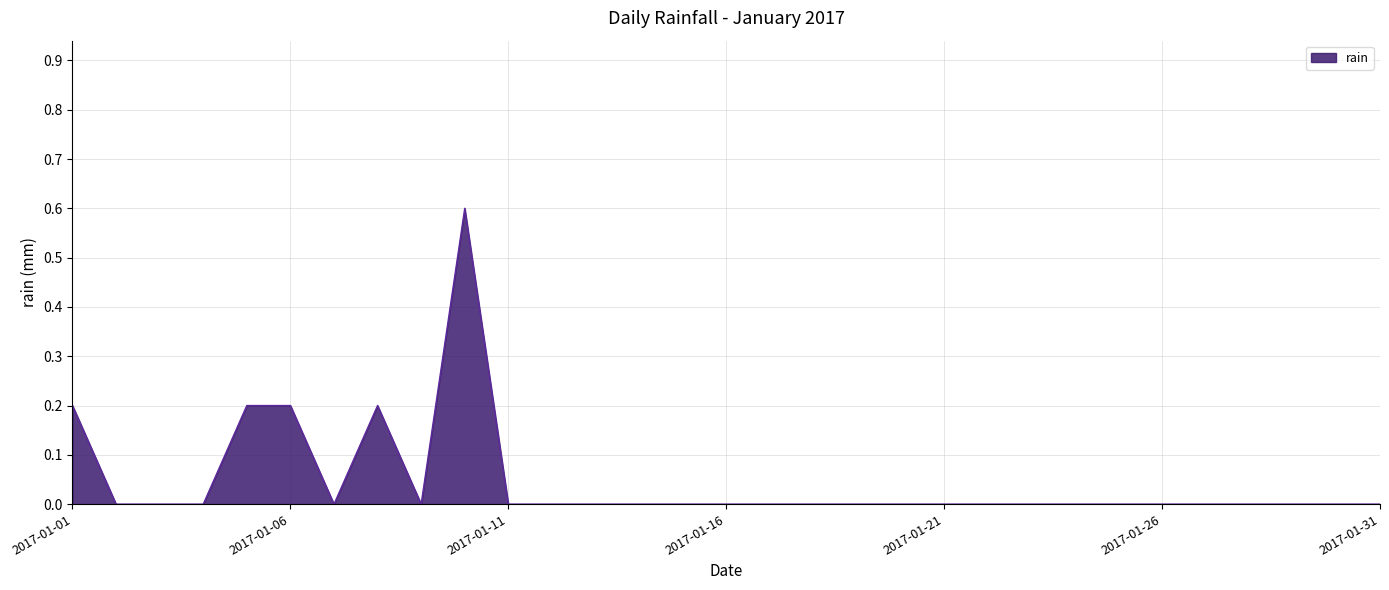

What is the maximum value shown in the chart?

0.6